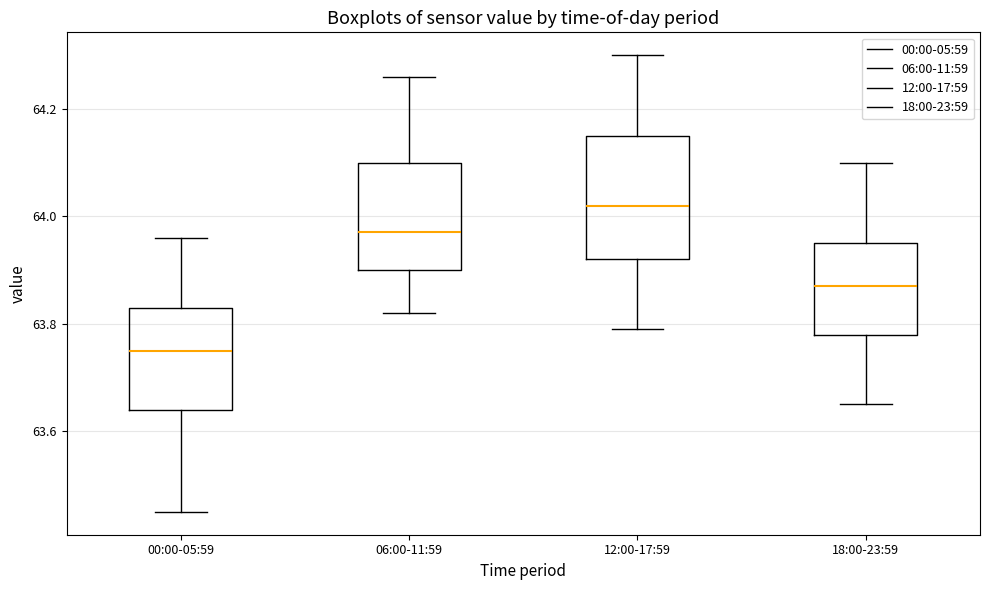

Comparing the boxes themselves (not the whiskers), which one is the tallest?

12:00-17:59